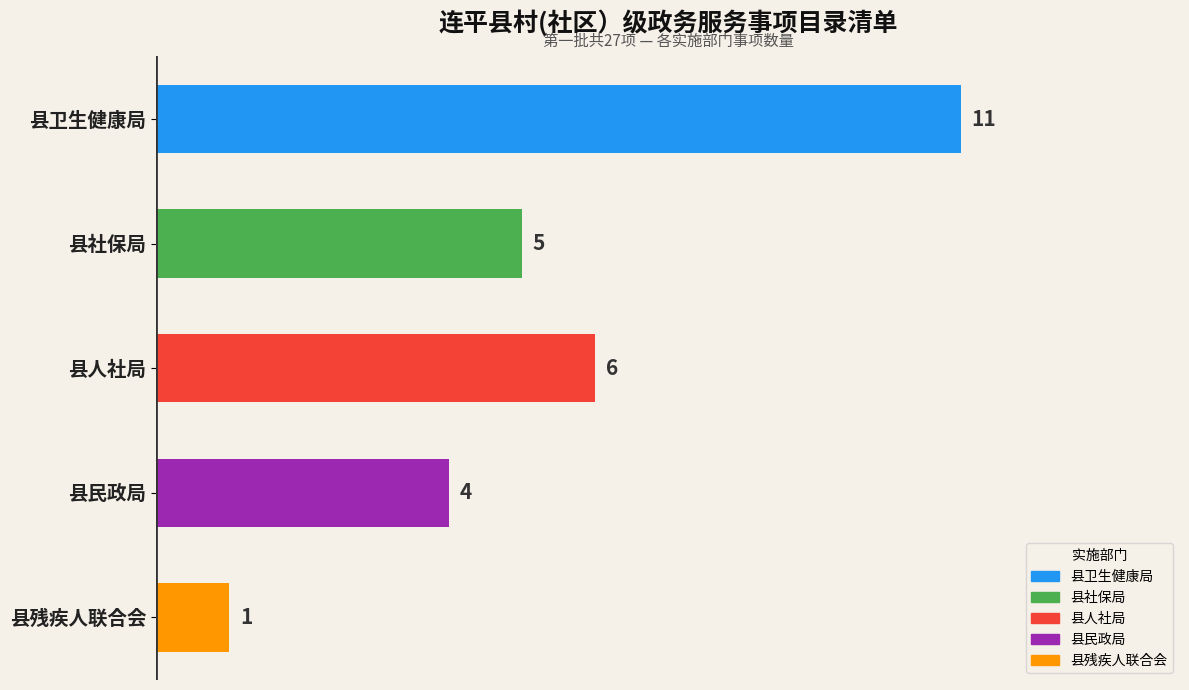

Approximately how many times larger is the value at 县社保局 compared to 县人社局?

0.8